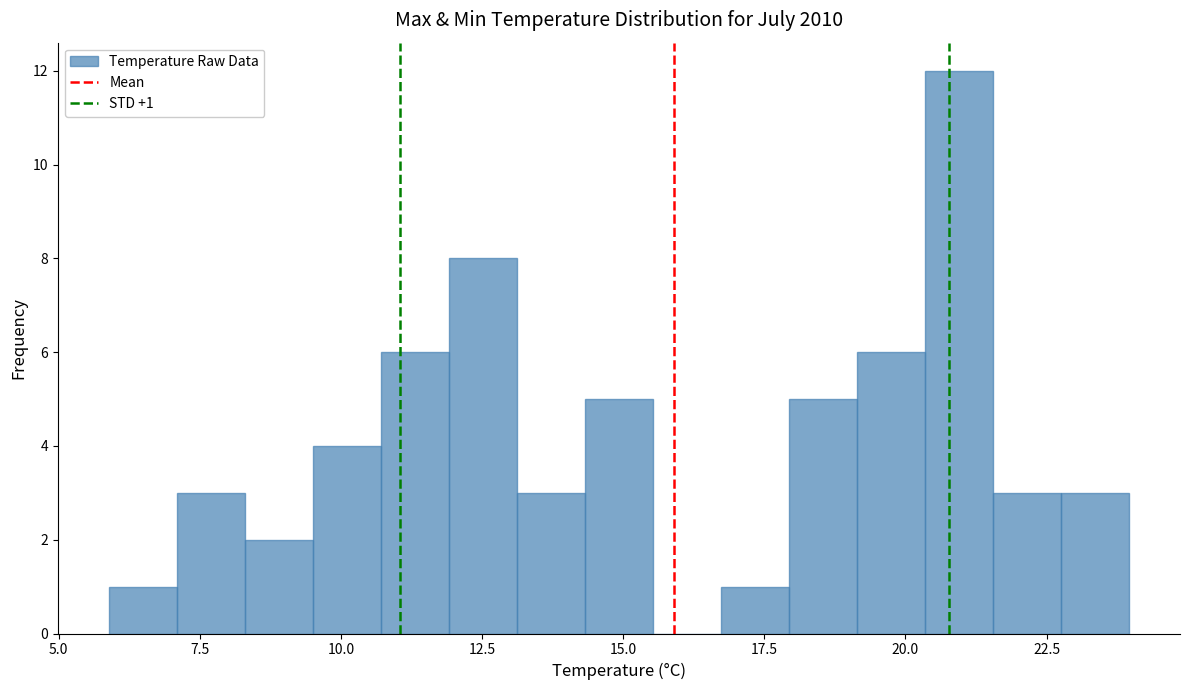

Around what value on the x-axis is the tallest bar? Give the approximate position of its centre, as read against the axis.

21.0